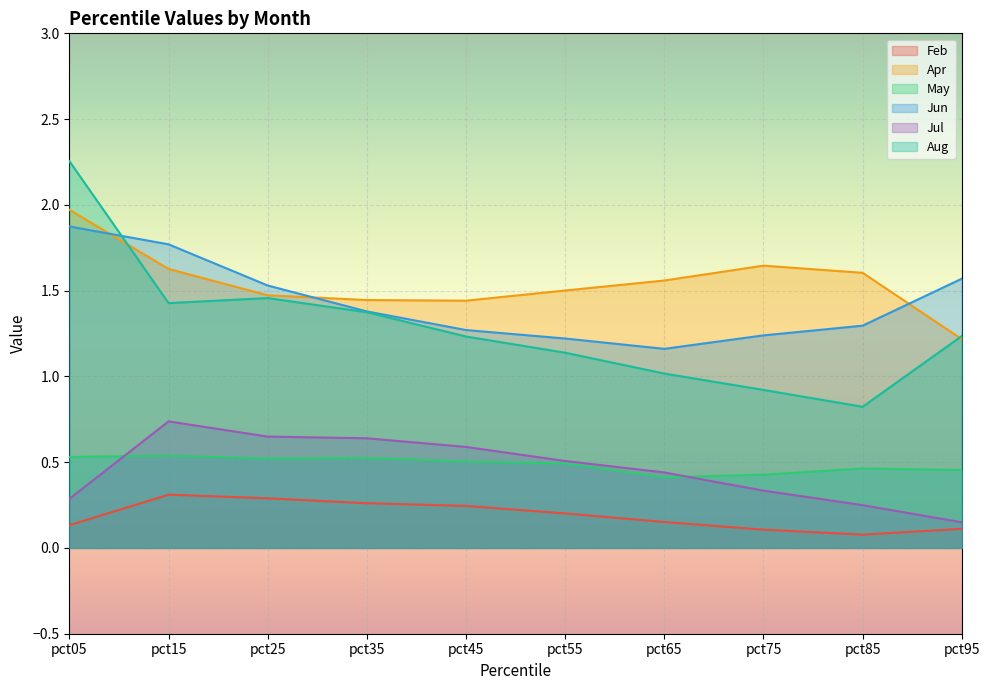

How many lines are shown in the chart?

6